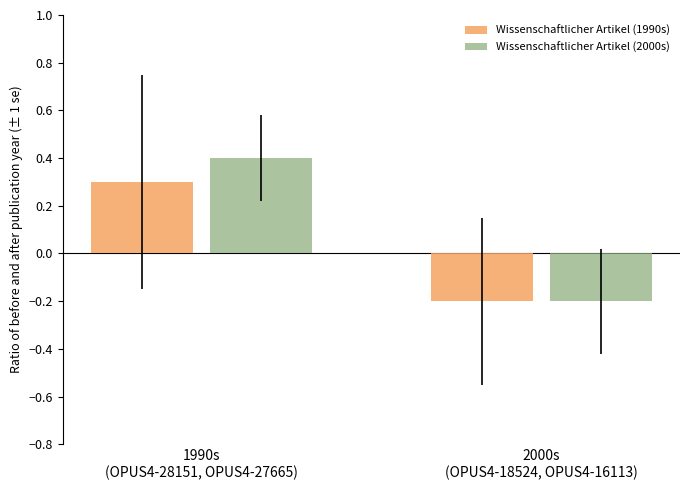

Does the chart contain any negative values?

Yes